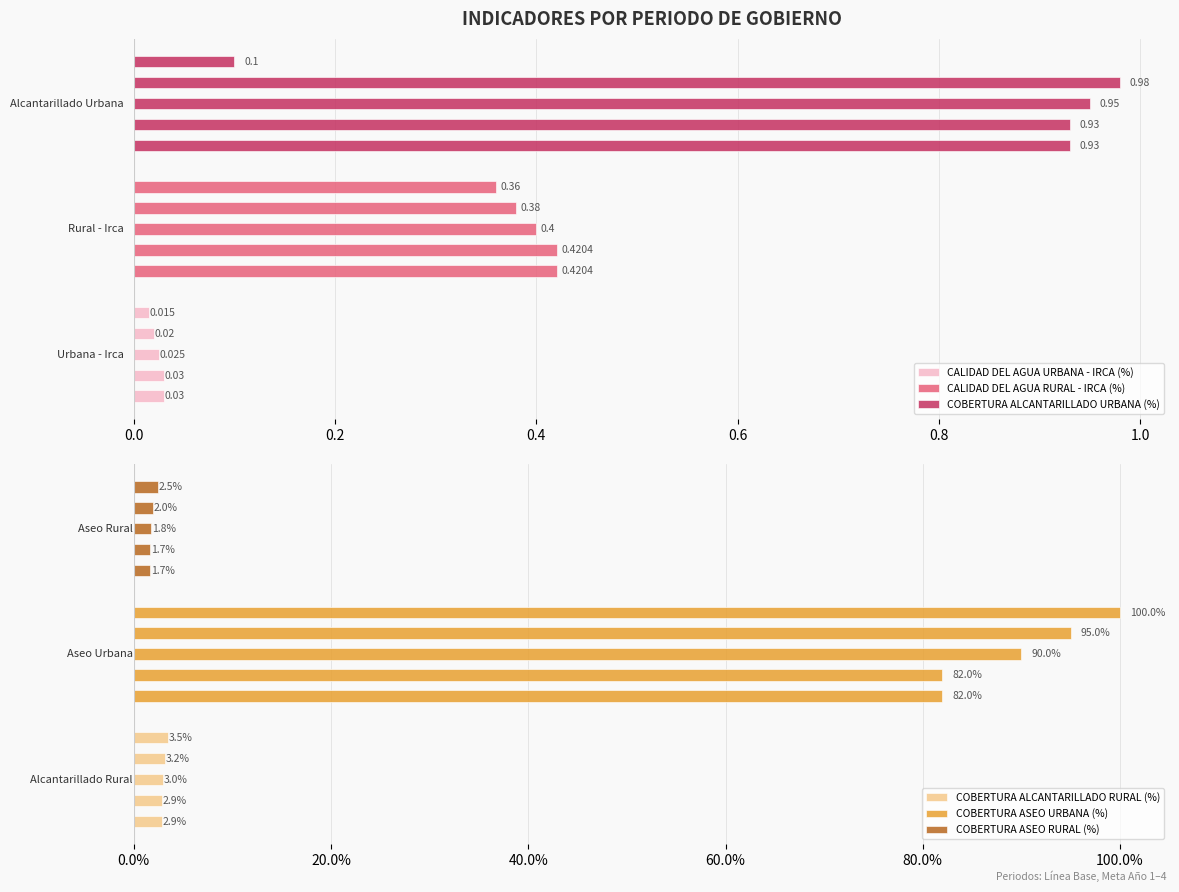

What value does the COBERTURA ASEO URBANA (%) series have at 0.6?

0.9